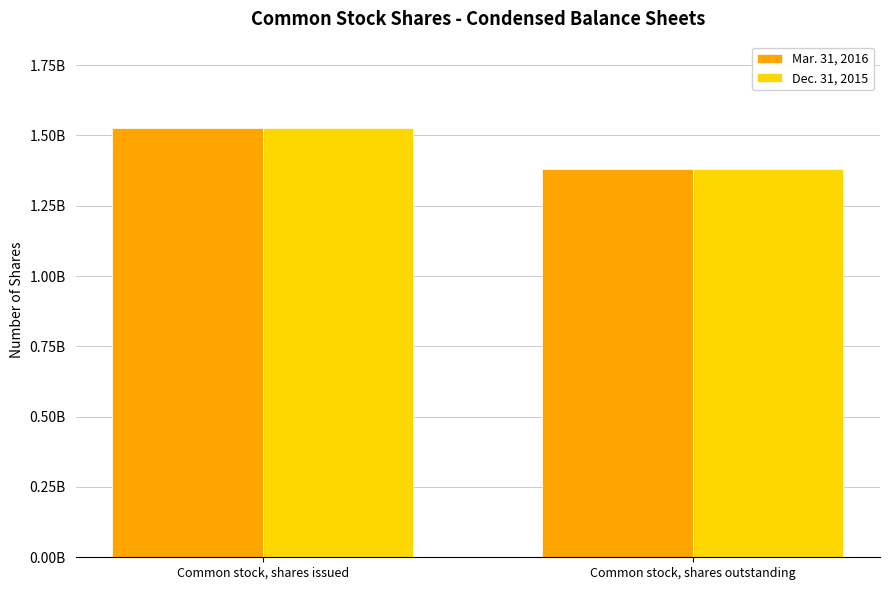

Does the chart contain stacked bars?

No